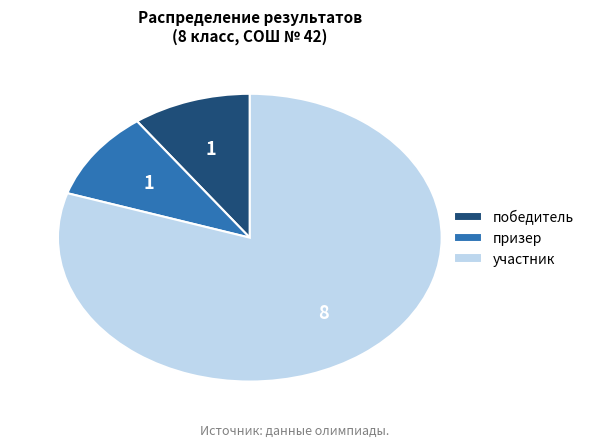

Combined, do участник and победитель account for over 50%?

Yes